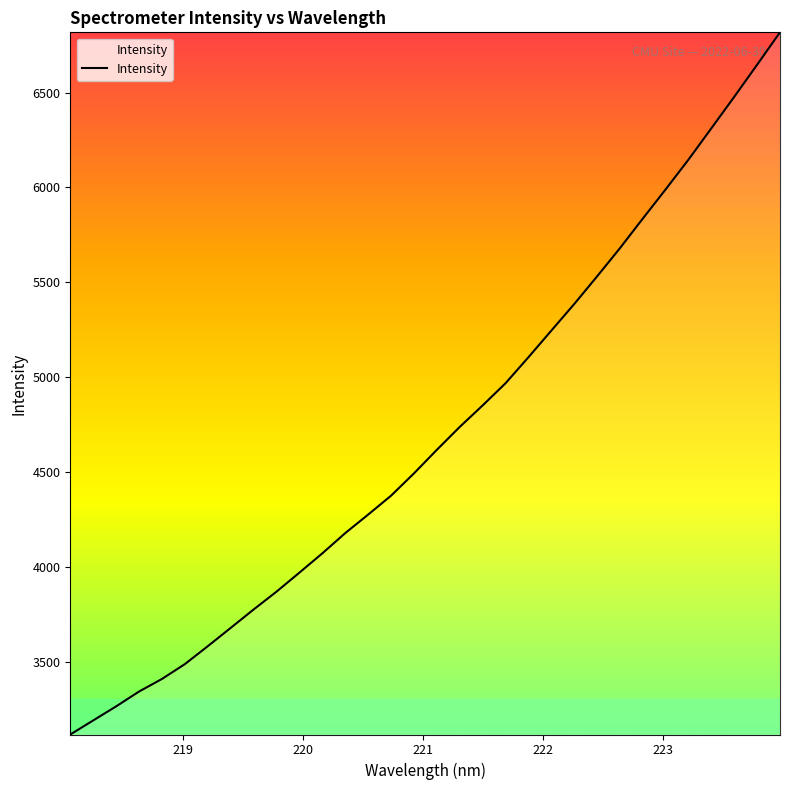

What is the maximum value shown in the chart?

6817.8